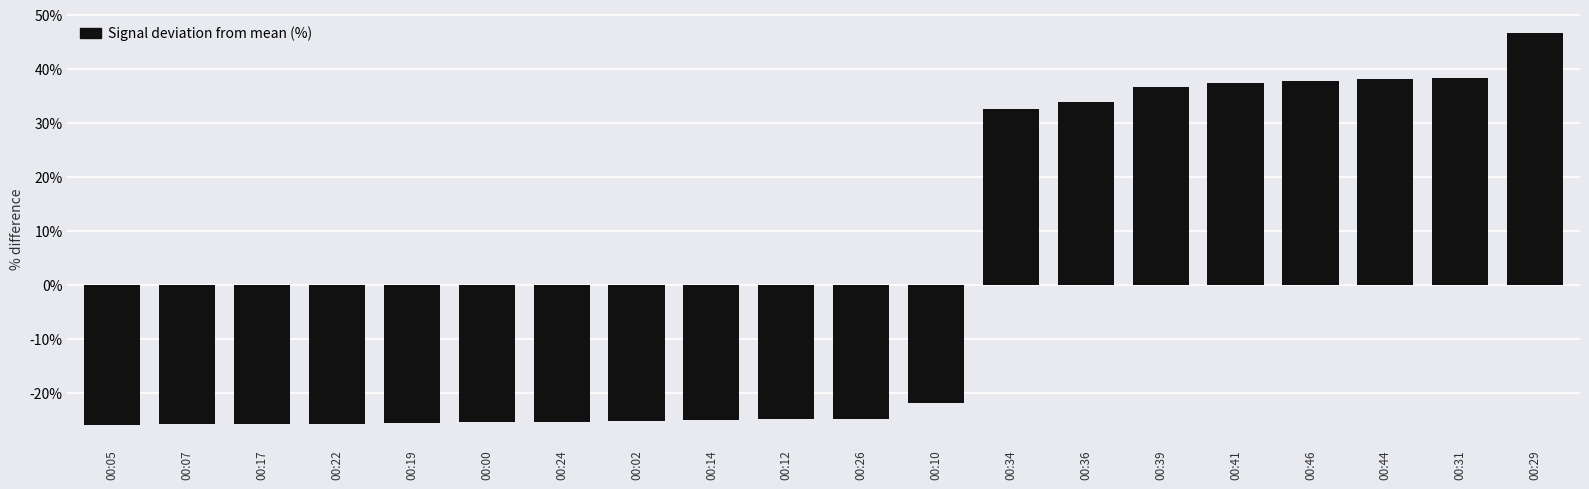

What is the maximum value shown in the chart?

46.6